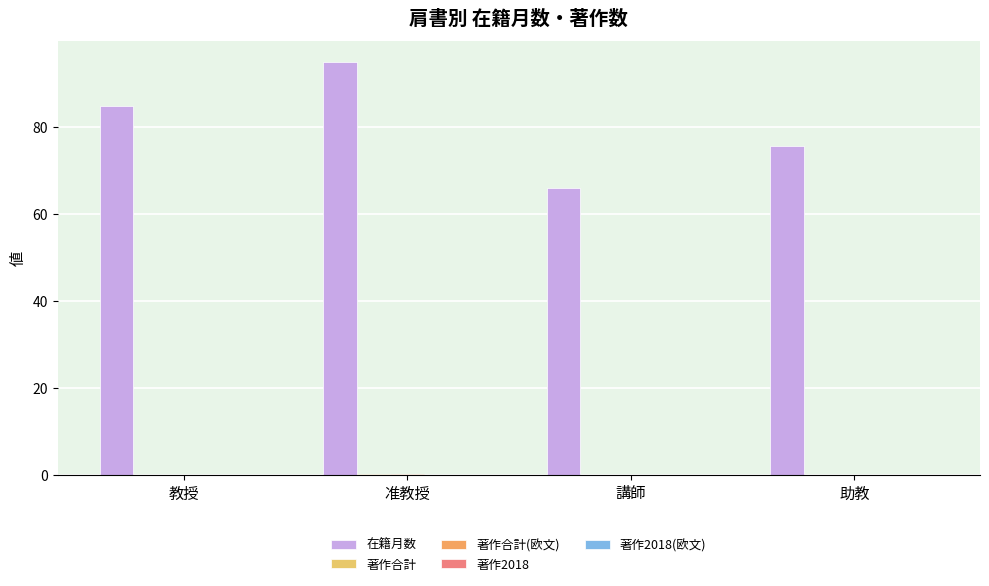

How many distinct data groups are displayed?

3